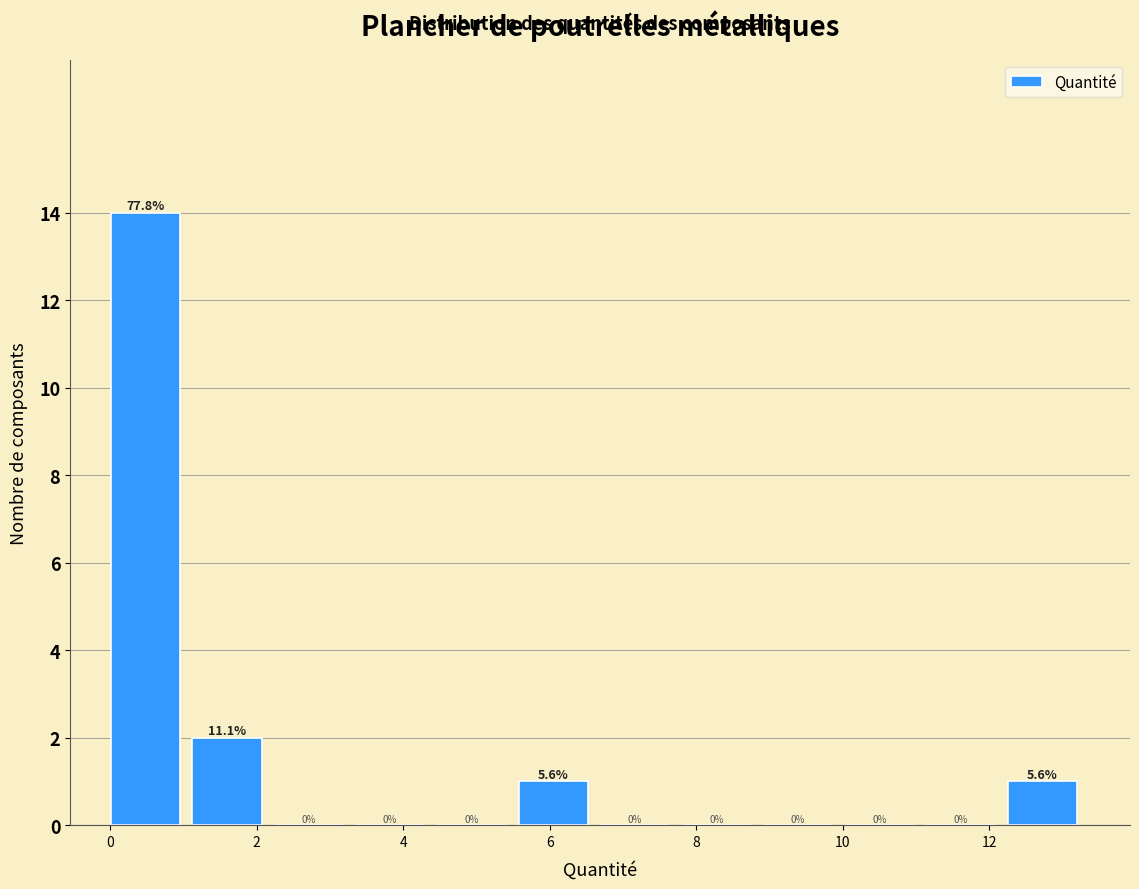

Over which range of the x-axis is the bar tallest?

0.0 to 1.2